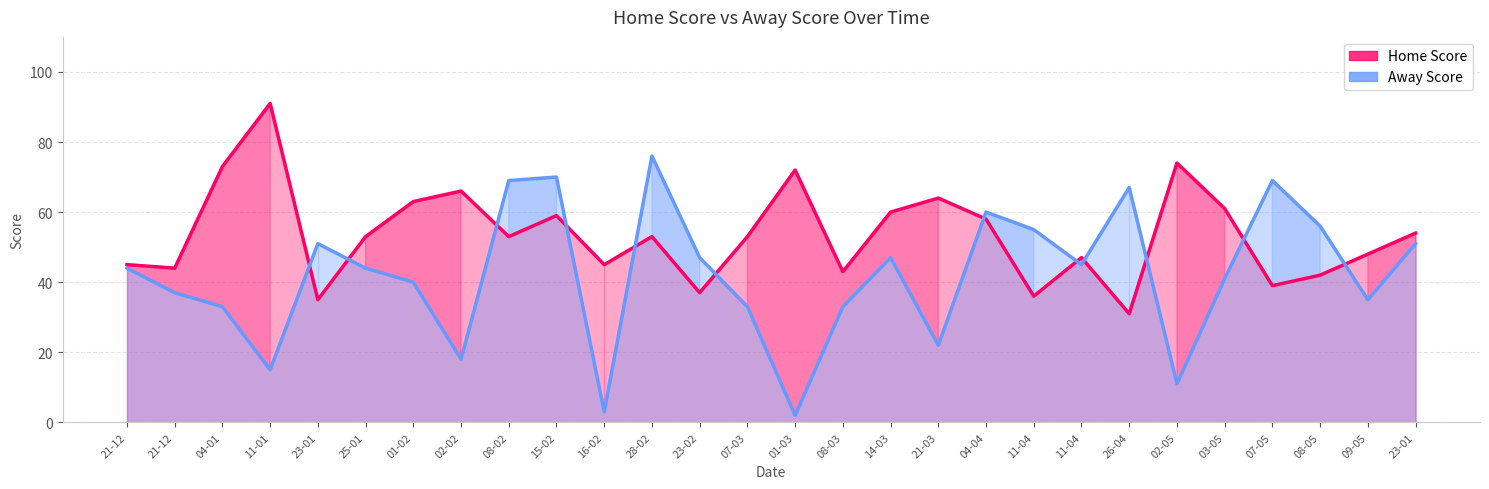

What is the spread (max minus min) of values at 25-01?

9